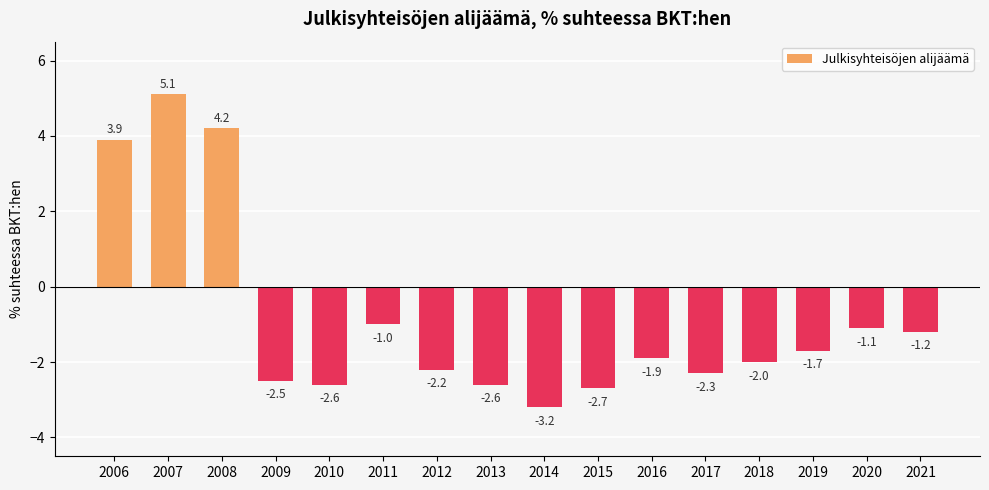

Approximately how many times larger is the value at 2008 compared to 2007?

0.8